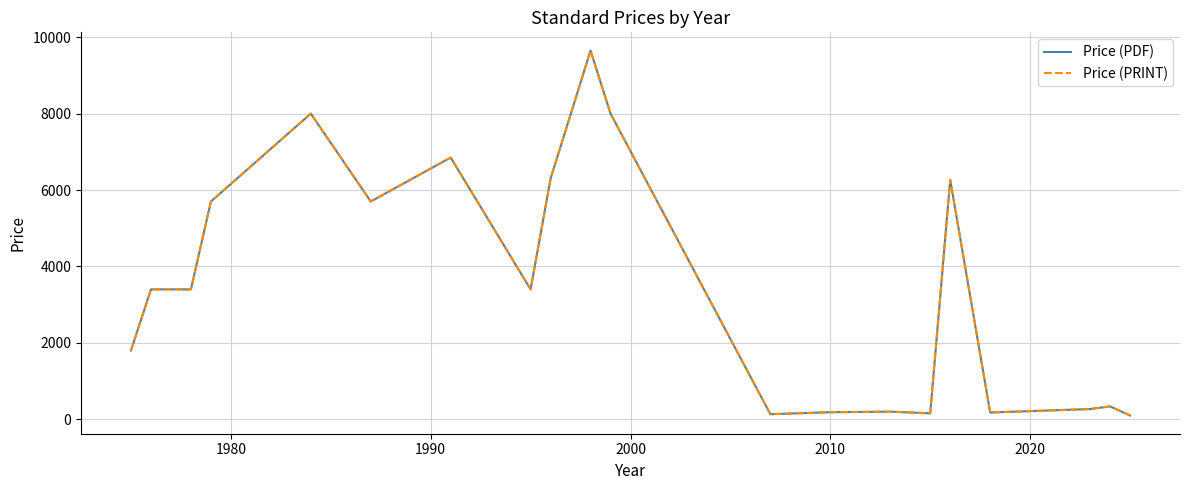

True or false: Price (PRINT) and Price (PDF) cross at least once.

False